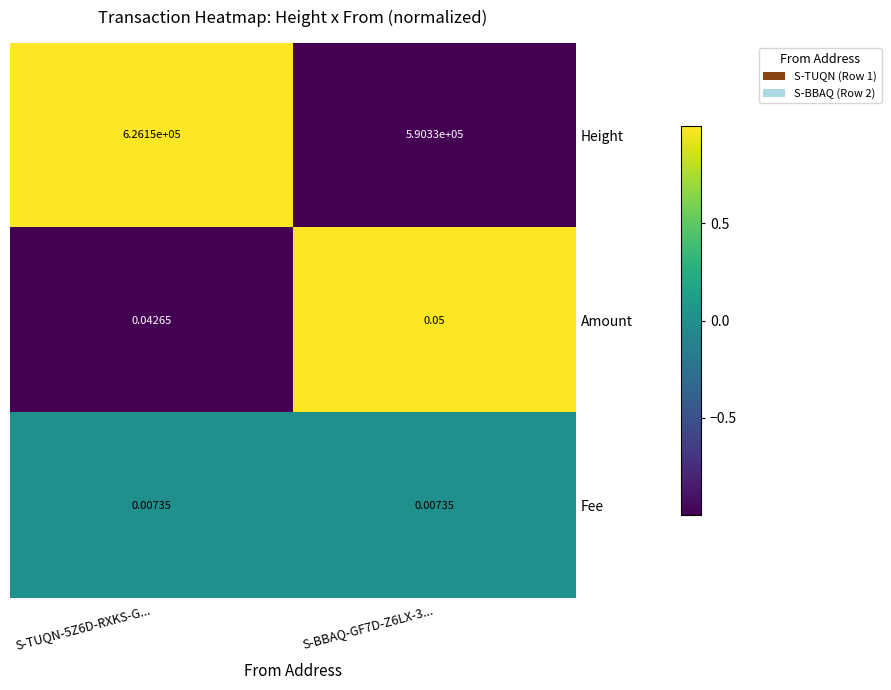

Which series changed the most between S-TUQN-5Z6D-RXKS-G... and S-BBAQ-GF7D-Z6LX-3...?

Height